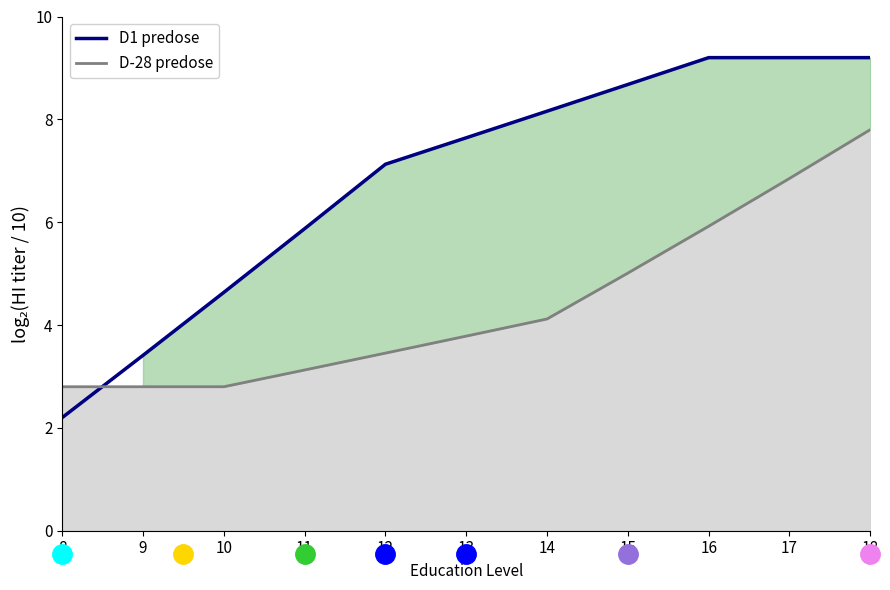

What is the greatest value displayed?

9.2